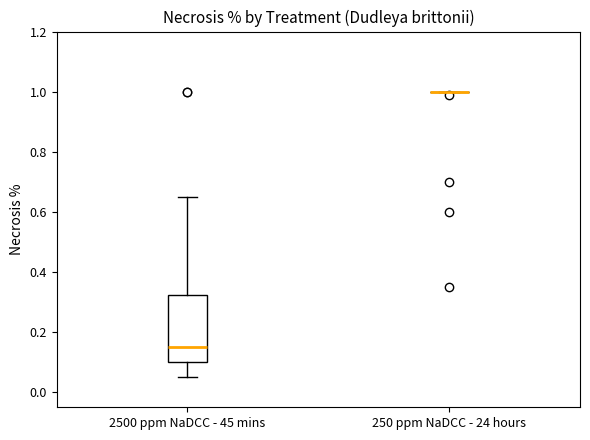

Reading left to right, transcribe this box plot: for each box, give where its median line is, the range the box spans, and where its two whiskers end, as read against the y-axis. The values are not printed on the chart, so give them approximately, as read against the axis.

2500 ppm NaDCC - 45 mins: median 0.16, box 0.10 to 0.32, whiskers 0.06 to 0.66
250 ppm NaDCC - 24 hours: box collapsed to a line at 1.00, whiskers 1.00 to 1.00